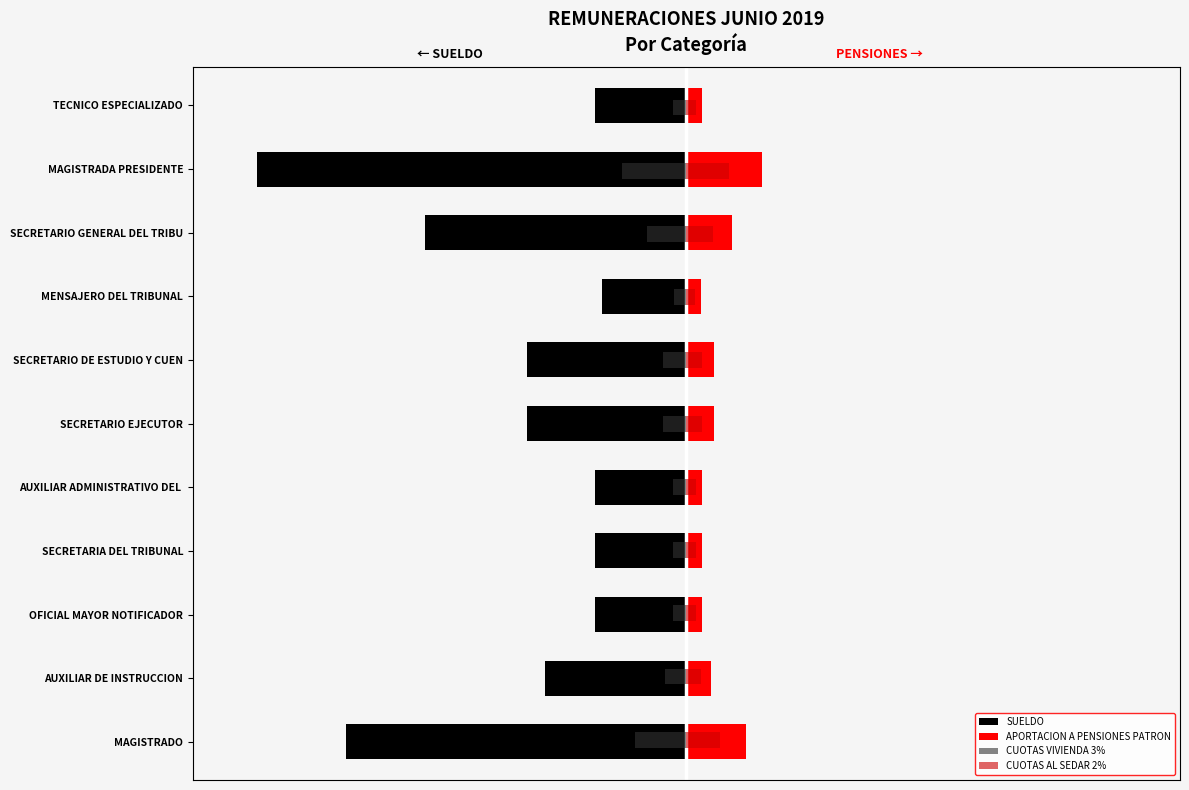

Which series has the largest total across all categories?

APORTACION A PENSIONES PATRON